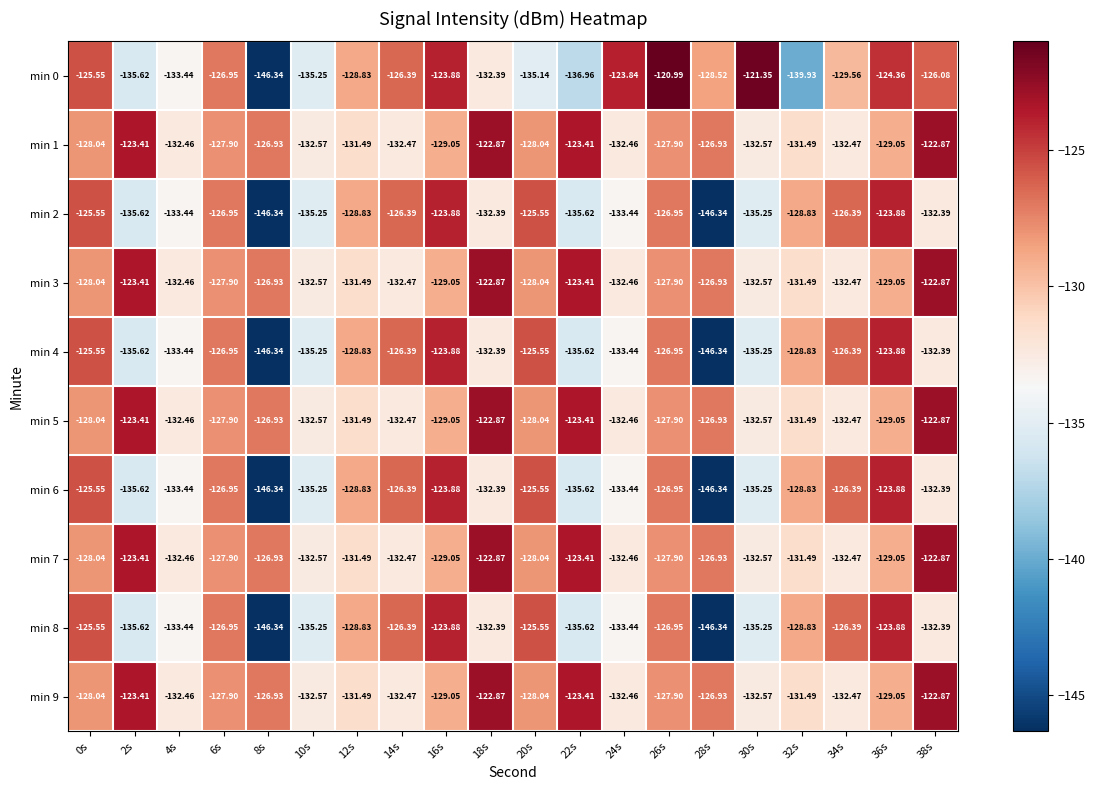

Is the value of min 7 at 18s greater than the value of min 2 at 4s?

Yes